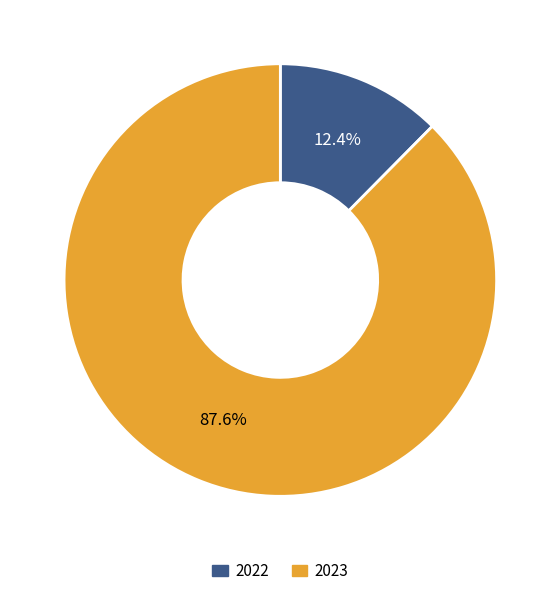

Do 2022 and 2023 together represent more than half of the pie?

Yes